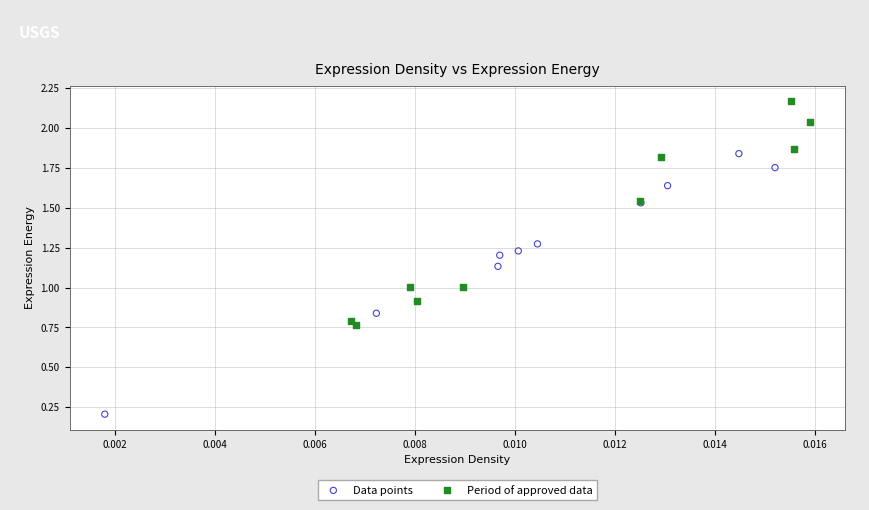

Which series reaches the maximum Y coordinate?

Period of approved data